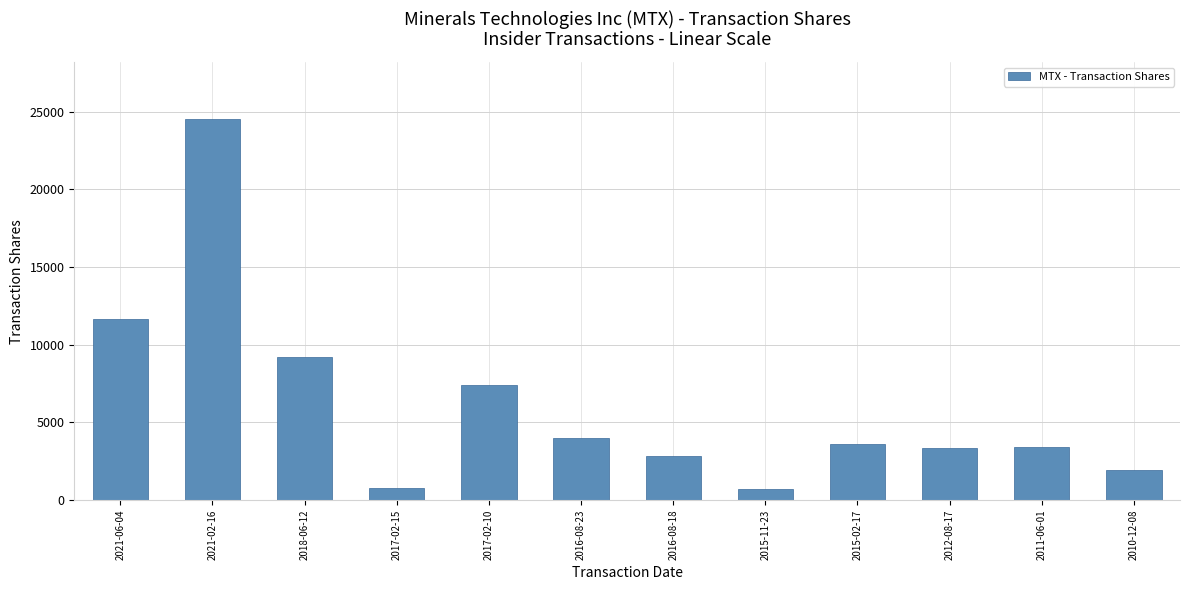

Is it true that the value at 2016-08-18 is 1252?

False